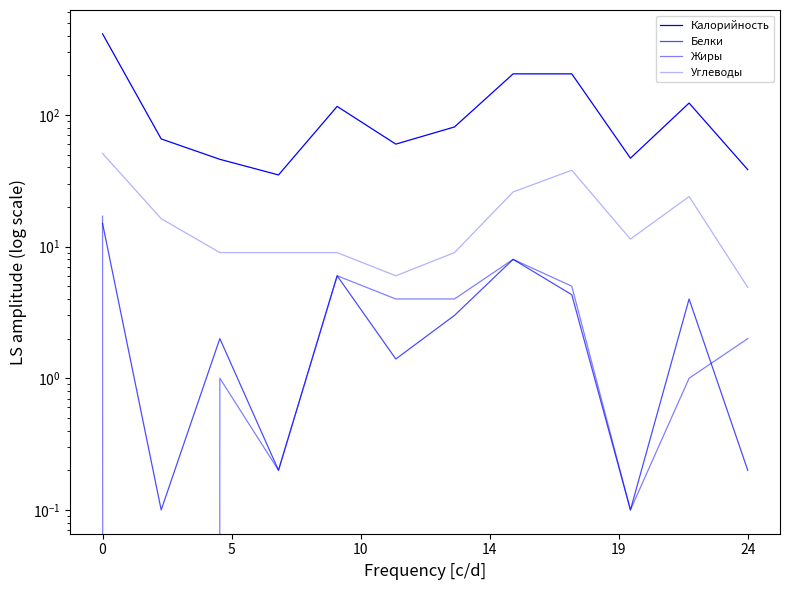

Rank the series at 8 from lowest to highest value.

Белки, Жиры, Углеводы, Калорийность